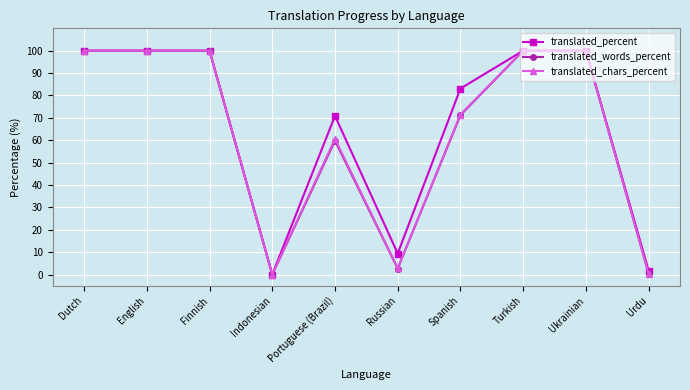

What is the value of the translated_chars_percent point at the 2nd from the left?

100.0